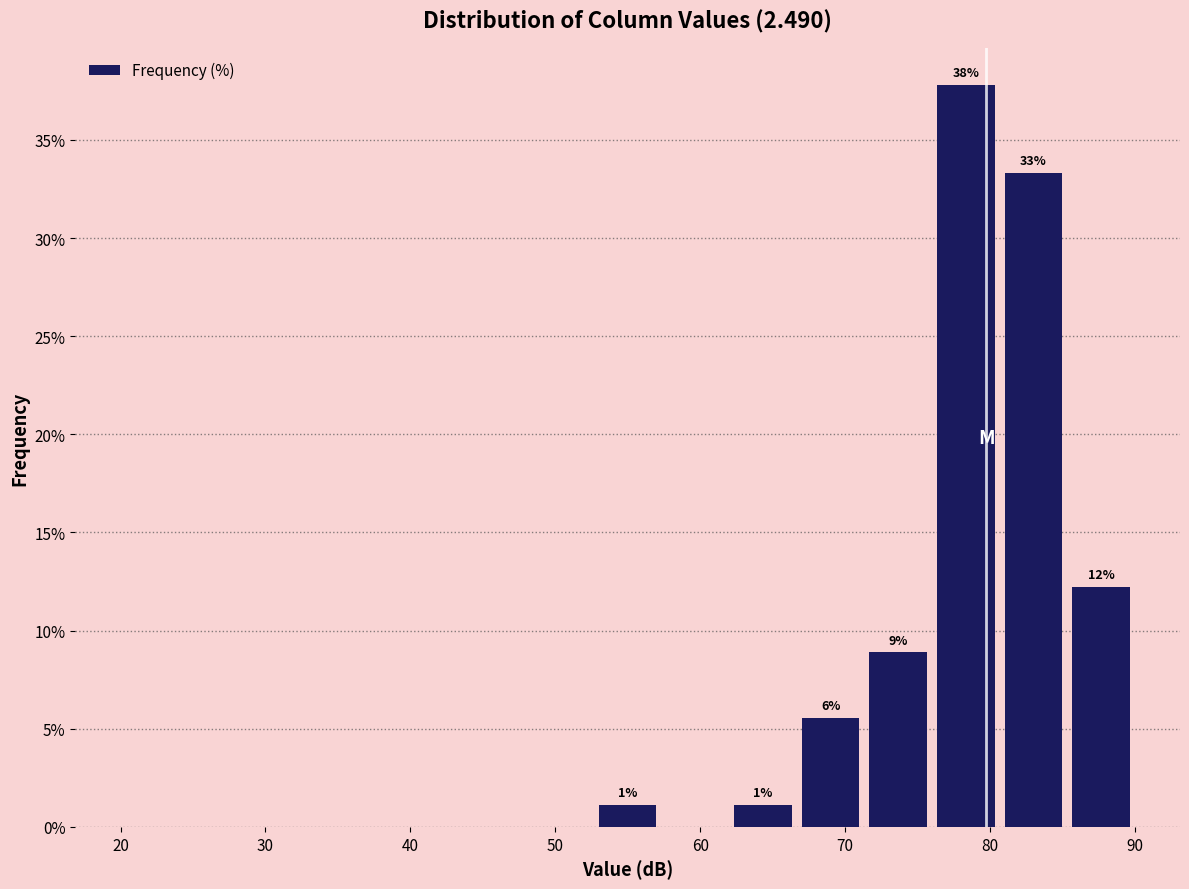

Over which range of the x-axis is the bar tallest?

76 to 81